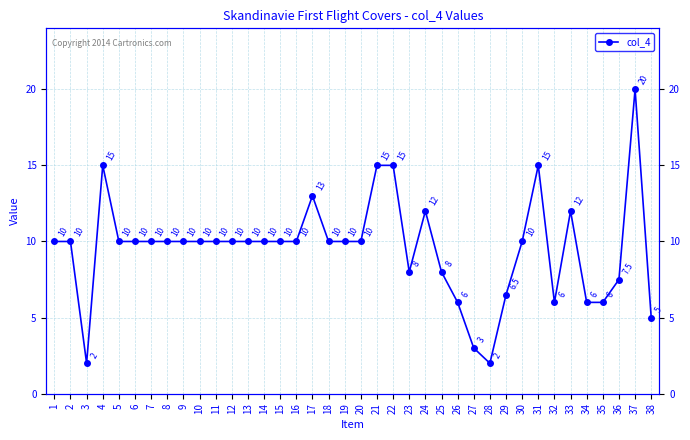

At which label does the data first exceed 10?

4